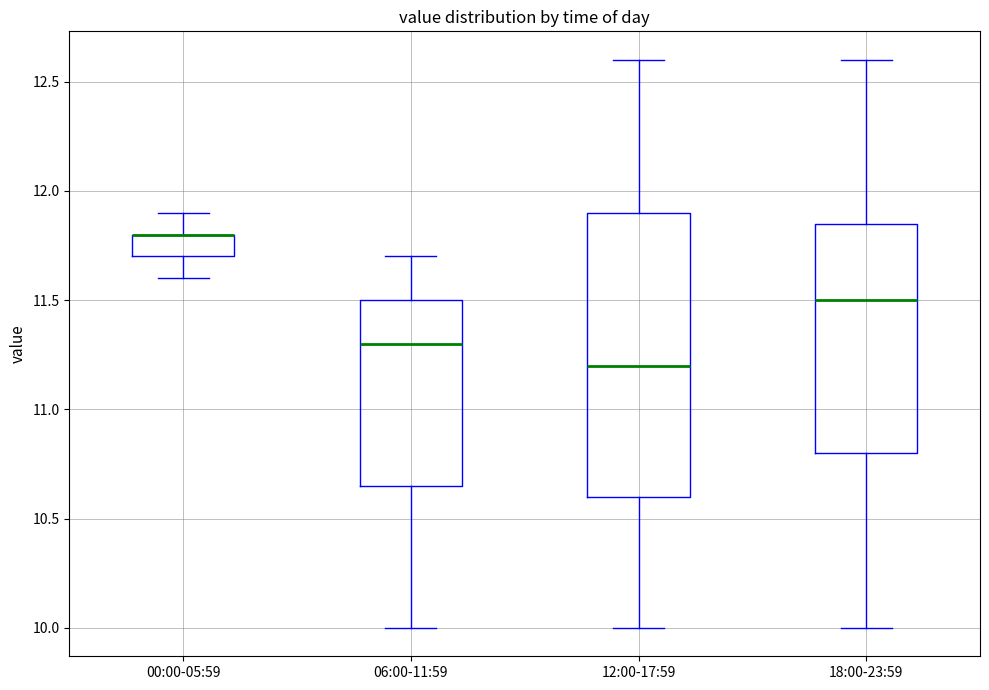

Reading left to right, read every box against the y-axis: the position of its median line, the range the box covers, and the ends of its whiskers. The values are not printed on the chart, so give them approximately, as read against the axis.

00:00-05:59: median 11.80 (drawn on the box's upper edge), box 11.70 to 11.80, whiskers 11.60 to 11.90
06:00-11:59: median 11.30, box 10.65 to 11.50, whiskers 10.00 to 11.70
12:00-17:59: median 11.20, box 10.60 to 11.90, whiskers 10.00 to 12.60
18:00-23:59: median 11.50, box 10.80 to 11.85, whiskers 10.00 to 12.60